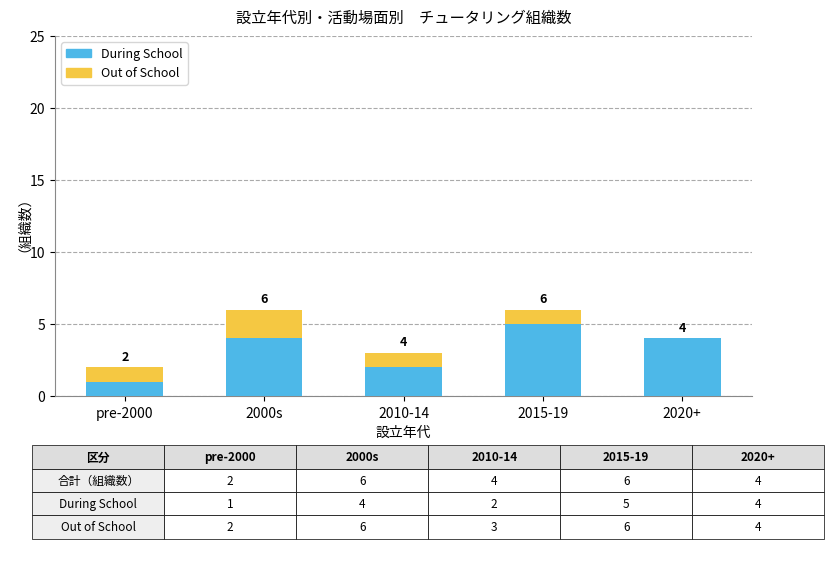

How many distinct data groups are displayed?

2